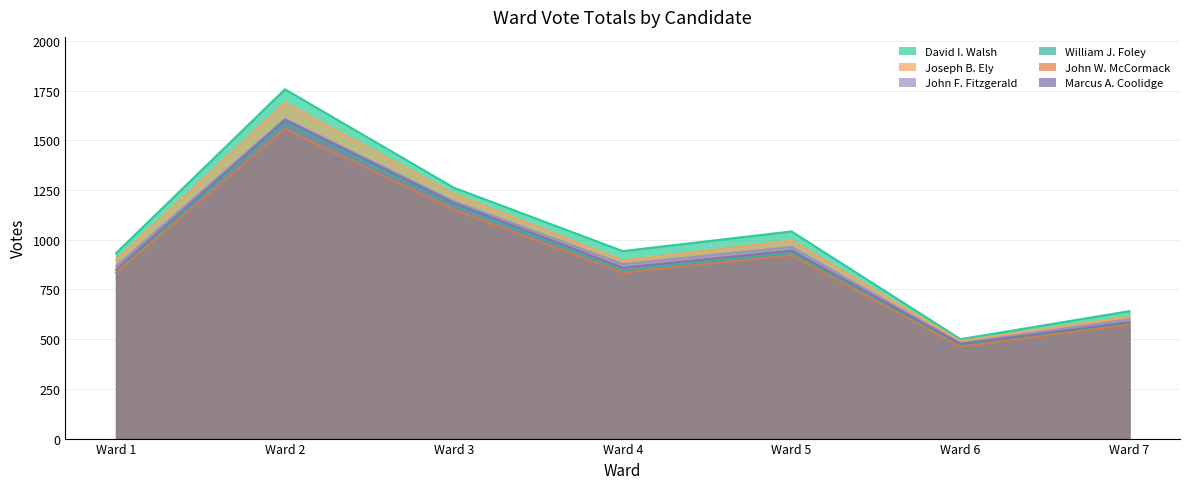

Is it true that John F. Fitzgerald equals 868 at Ward 1?

True